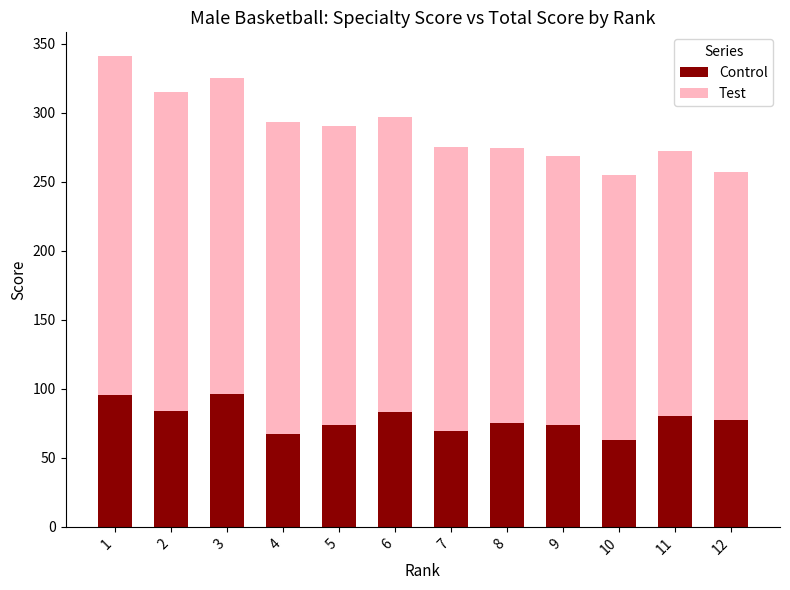

What is the minimum value for Control?

62.9